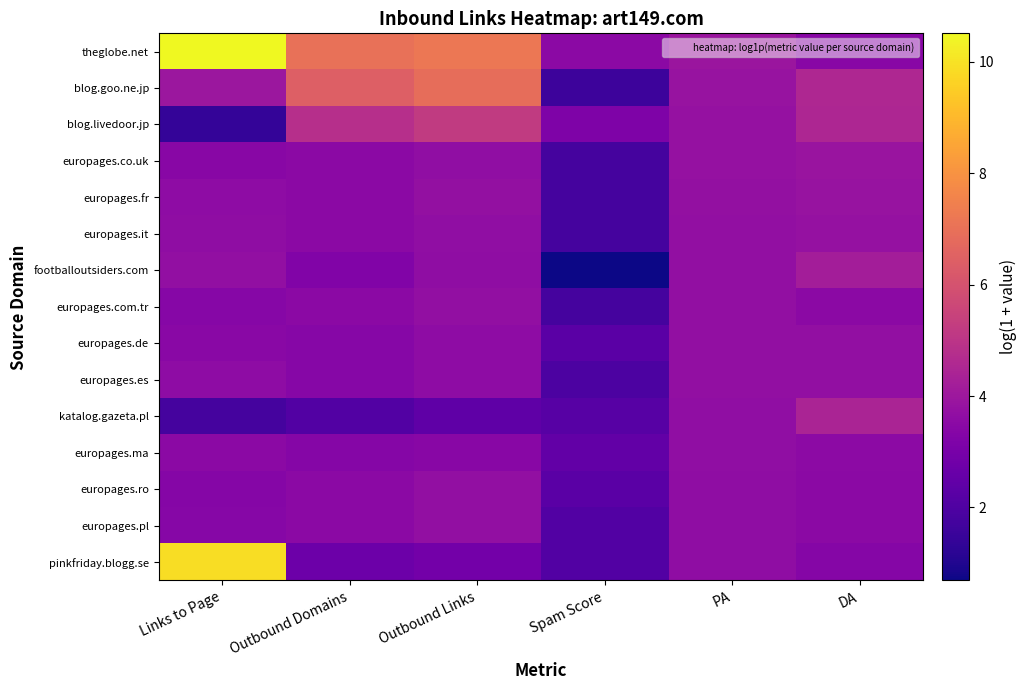

Between Links to Page and Spam Score, which series saw the biggest shift?

pinkfriday.blogg.se